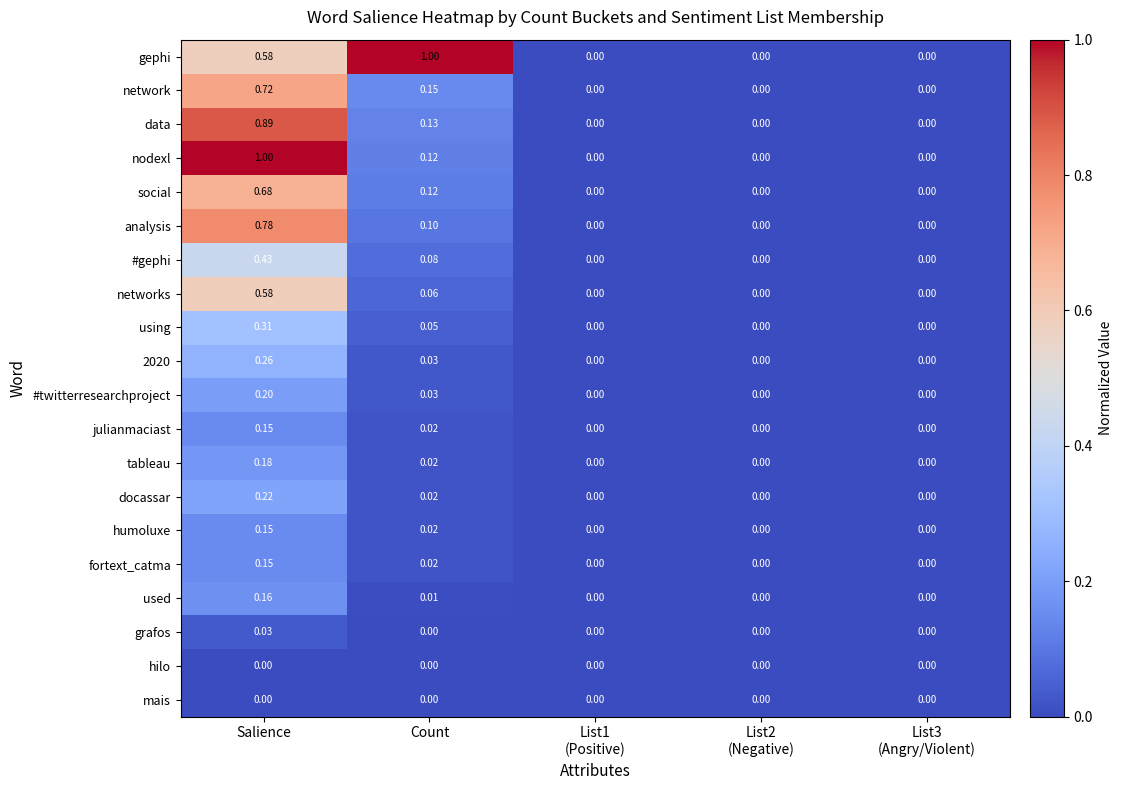

At which label does networks reach its peak?

Salience